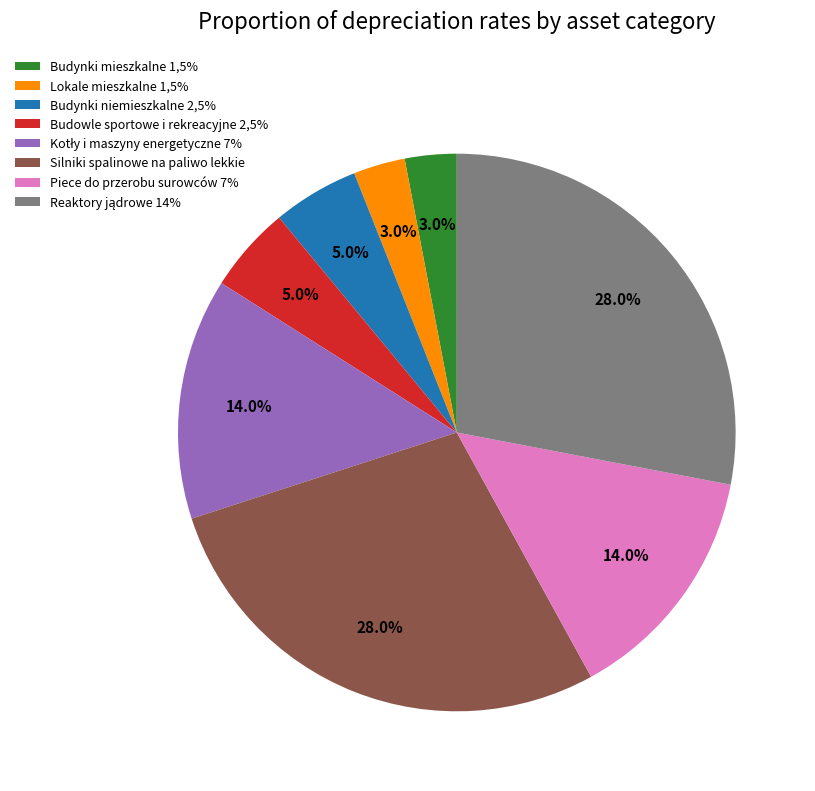

Does any single category account for the majority?

No